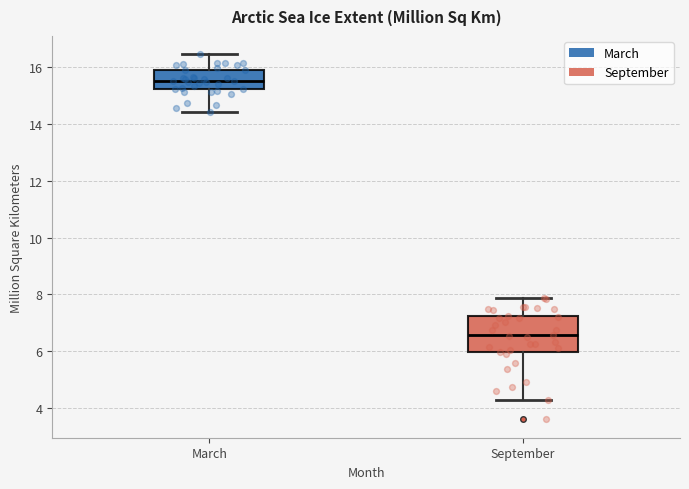

Reading left to right, transcribe this box plot: for each box, give where its median line is, the range the box spans, and where its two whiskers end, as read against the y-axis. The values are not printed on the chart, so give them approximately, as read against the axis.

March: median 15.6, box 15.2 to 15.8, whiskers 14.4 to 16.4
September: median 6.6, box 6.0 to 7.2, whiskers 4.4 to 7.8